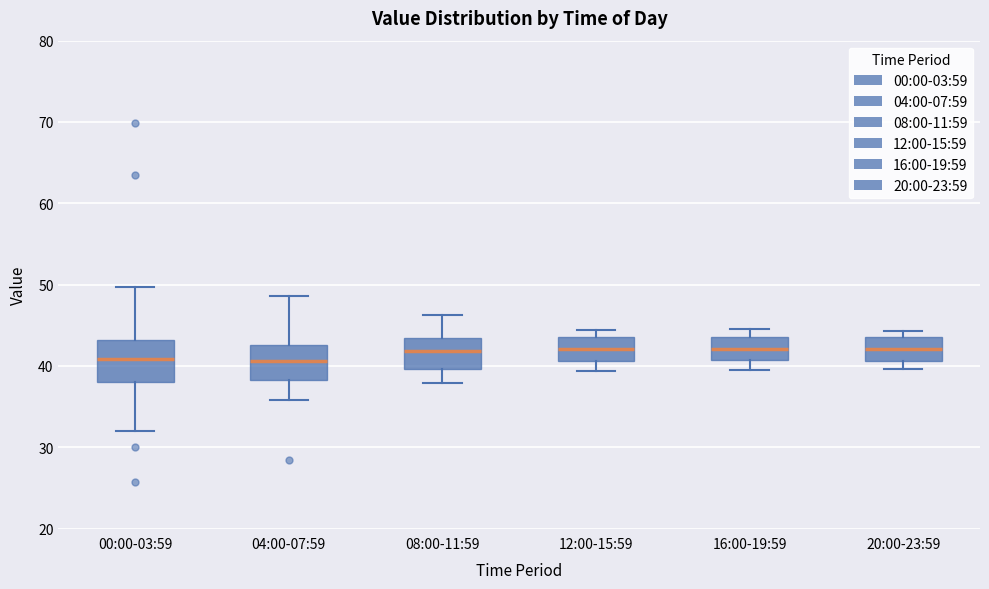

Where is the upper edge of the box for 20:00-23:59 on the y-axis? The values are not printed on the chart, so give them approximately, as read against the axis.

44